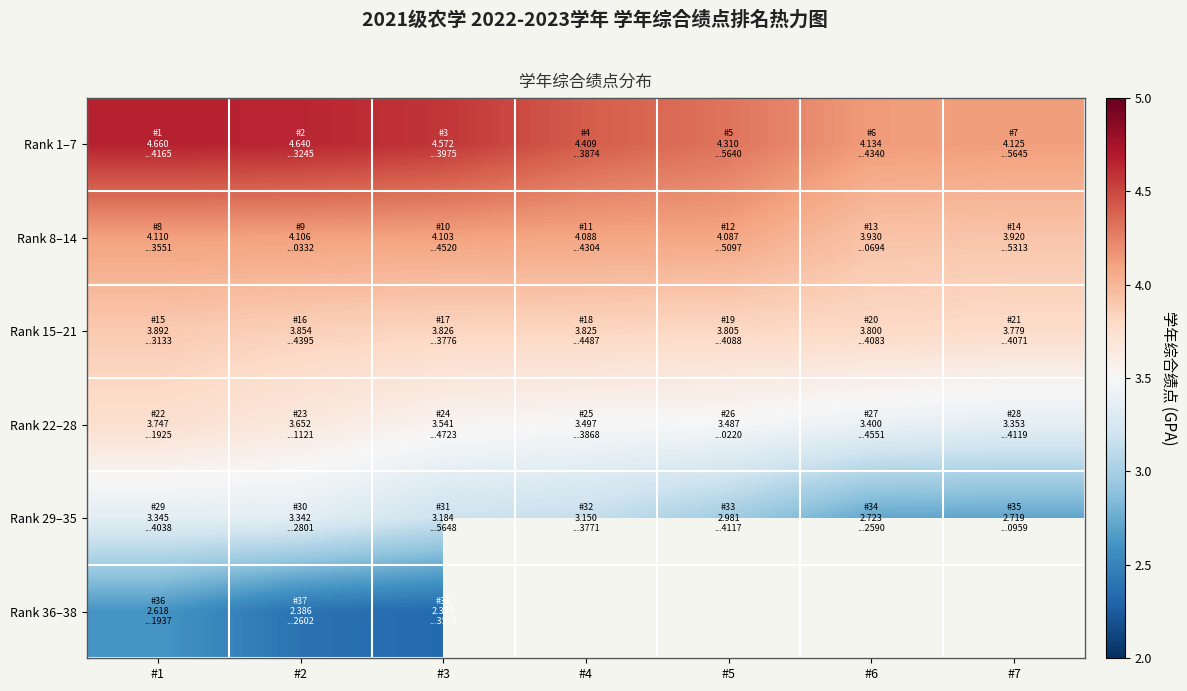

List the series in order of their overall mean, highest first.

Rank 1–7, Rank 8–14, Rank 15–21, Rank 22–28, Rank 29–35, Rank 36–38